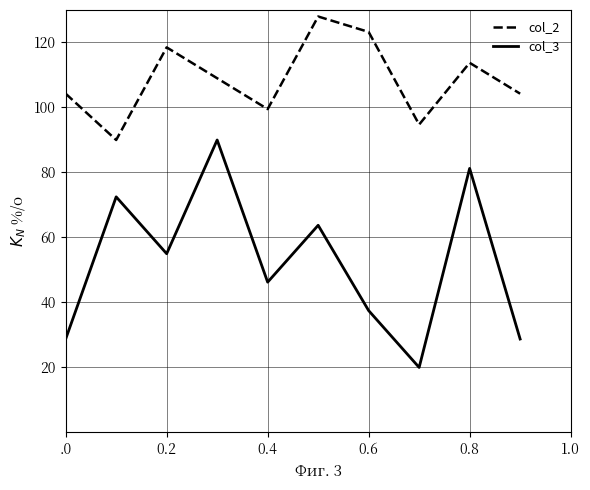

Does the chart have visible grid lines?

Yes